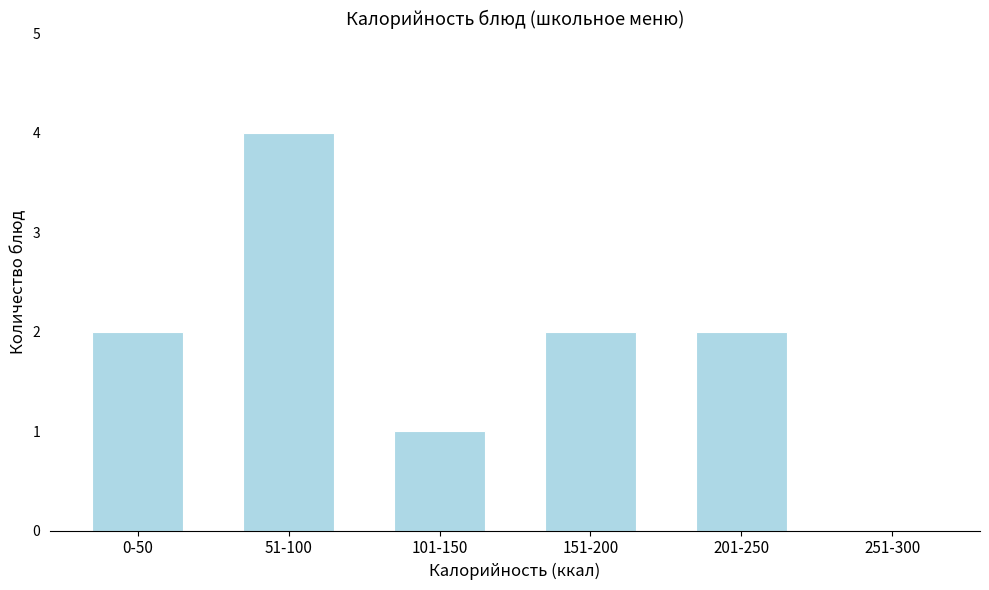

What is the greatest value displayed?

4